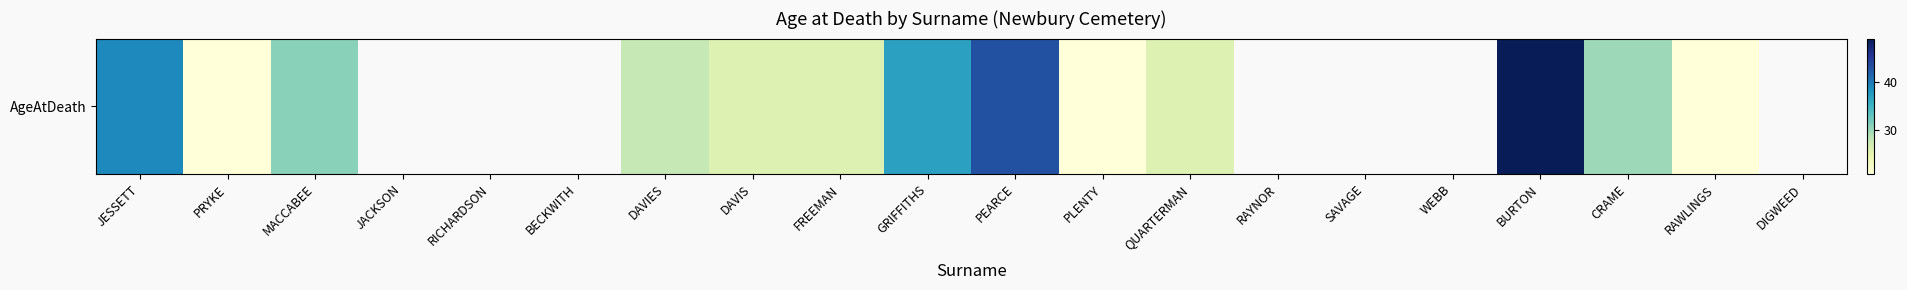

Where is the data nearest to the value 35?

GRIFFITHS